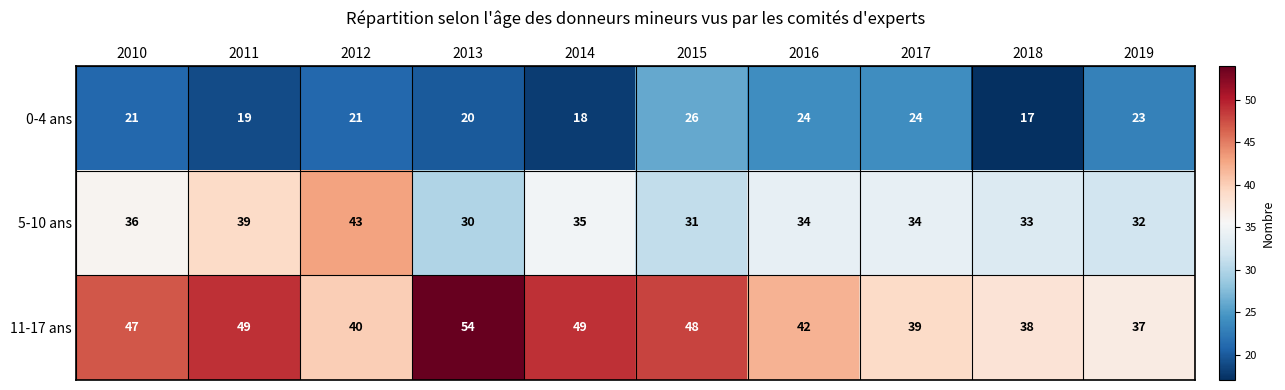

What is the minimum value shown in the chart?

17